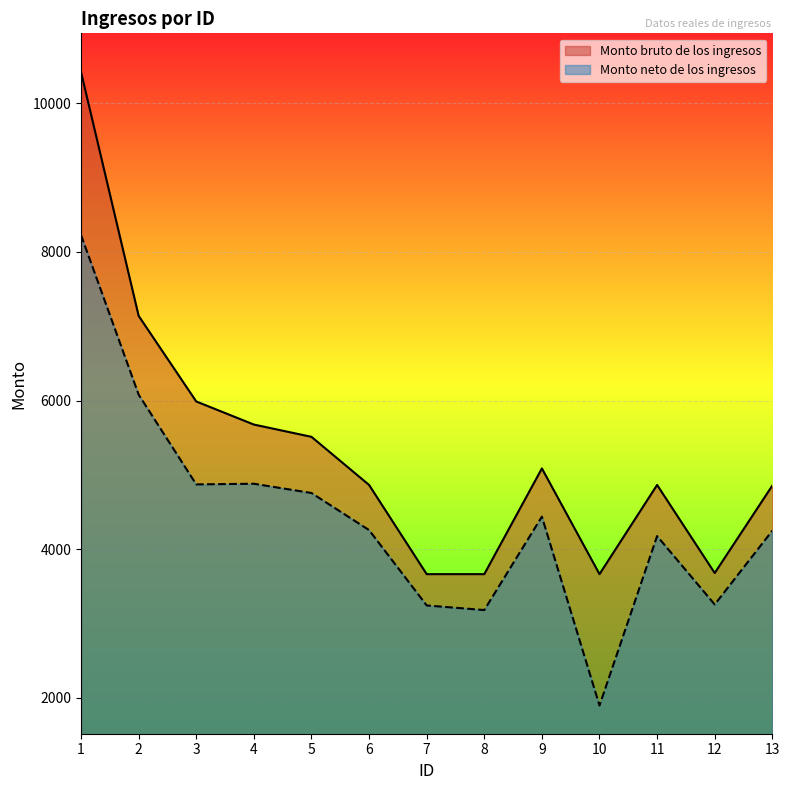

At which category does the chart reach its minimum across all series?

10